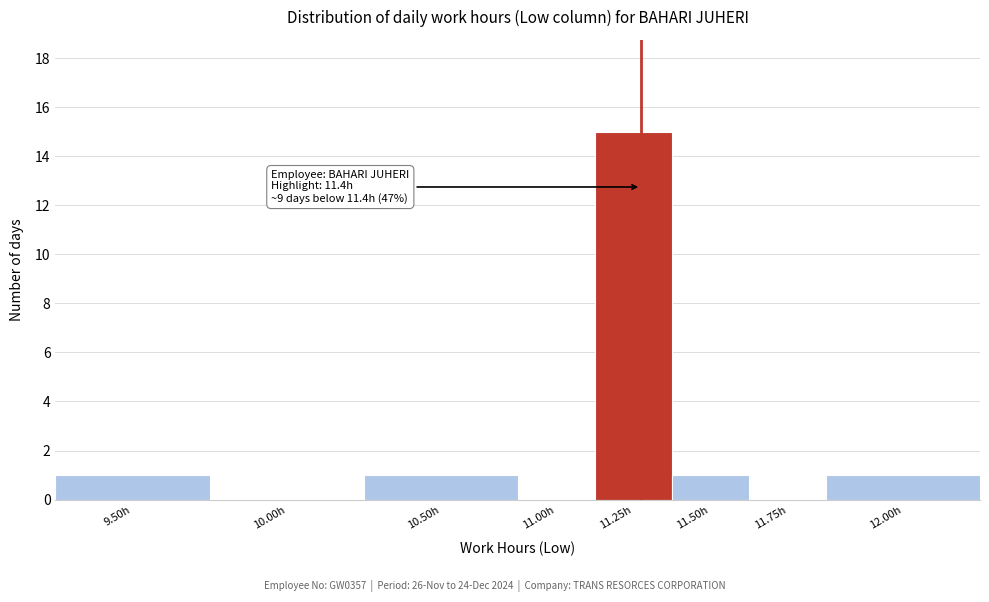

Reading right to left, what are all the values shown in this chart?

12.00h=1	11.75h=0	11.50h=1	11.25h=15	11.00h=0	10.50h=1	10.00h=0	9.50h=1